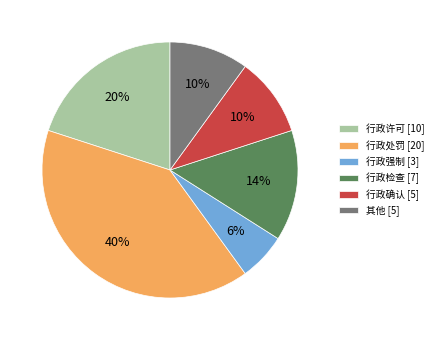

Which has a higher value, 其他 or 行政许可?

行政许可